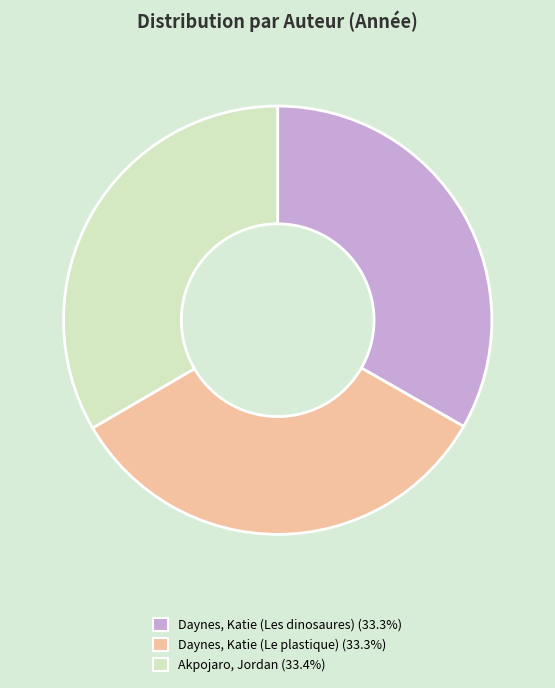

Approximately how many times larger is the value at Akpojaro, Jordan compared to Daynes, Katie (Le plastique)?

1.0